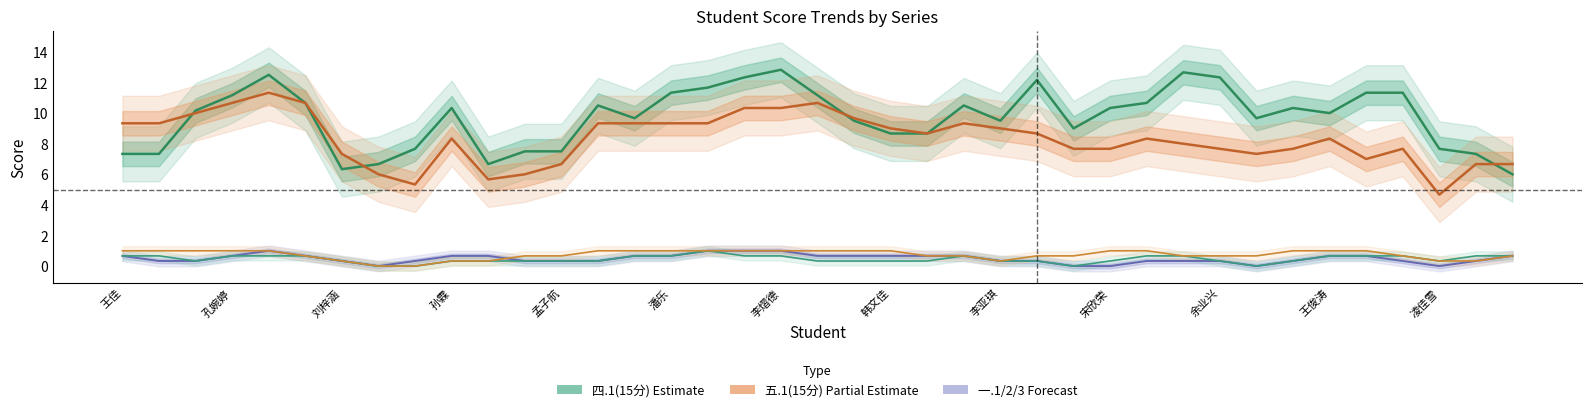

True or false: 一.3(1分) and 四.1(15分) intersect in this chart.

False